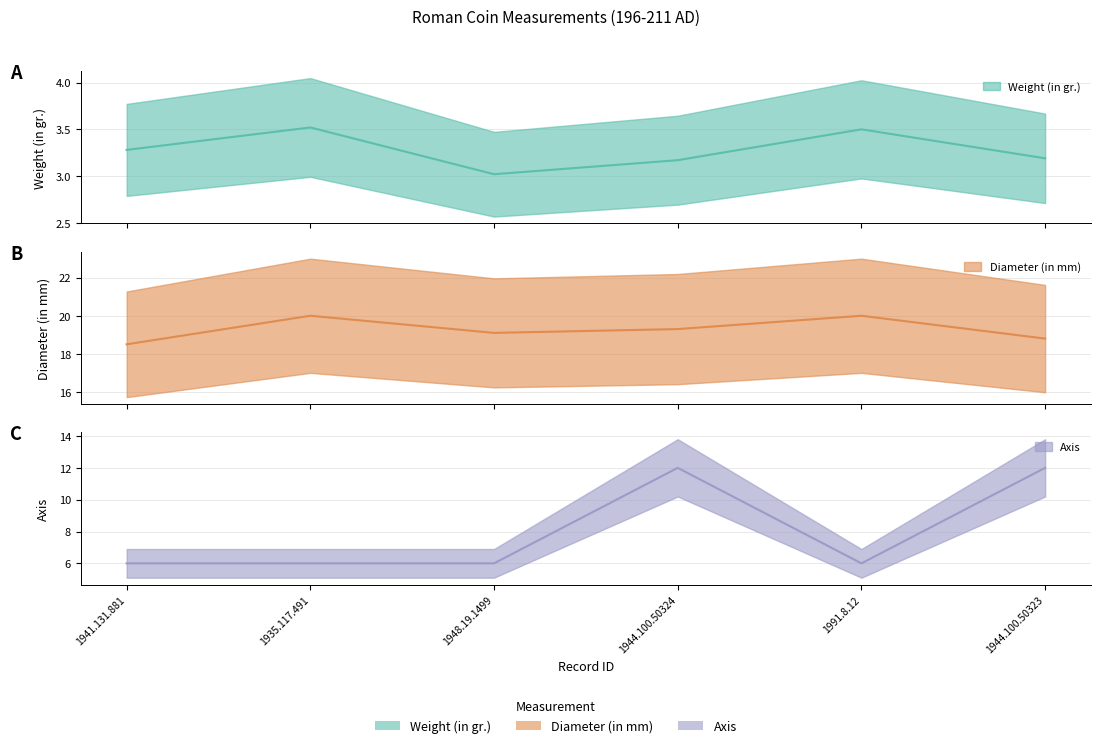

True or false: Weight (in gr.) has a value of 3.3 at 1941.131.881.

True